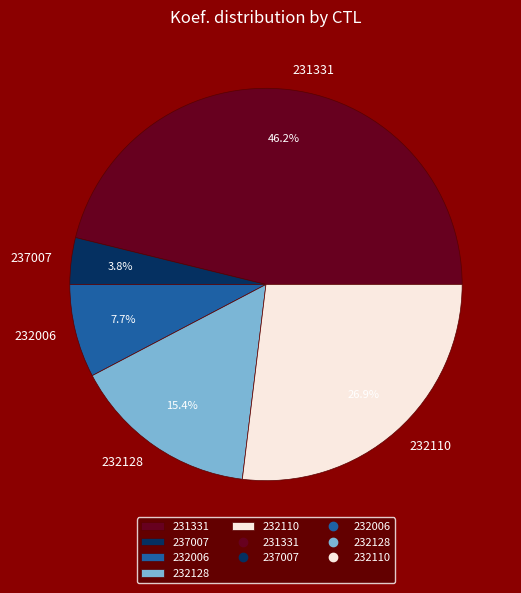

How many slices are in this pie chart?

5